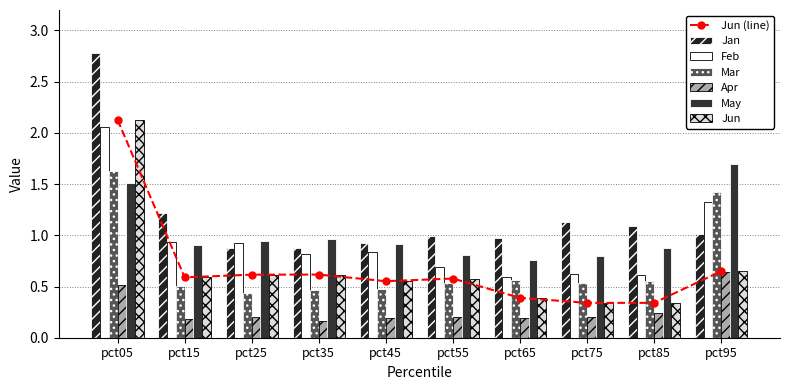

What is the average value of the Mar series?

0.7